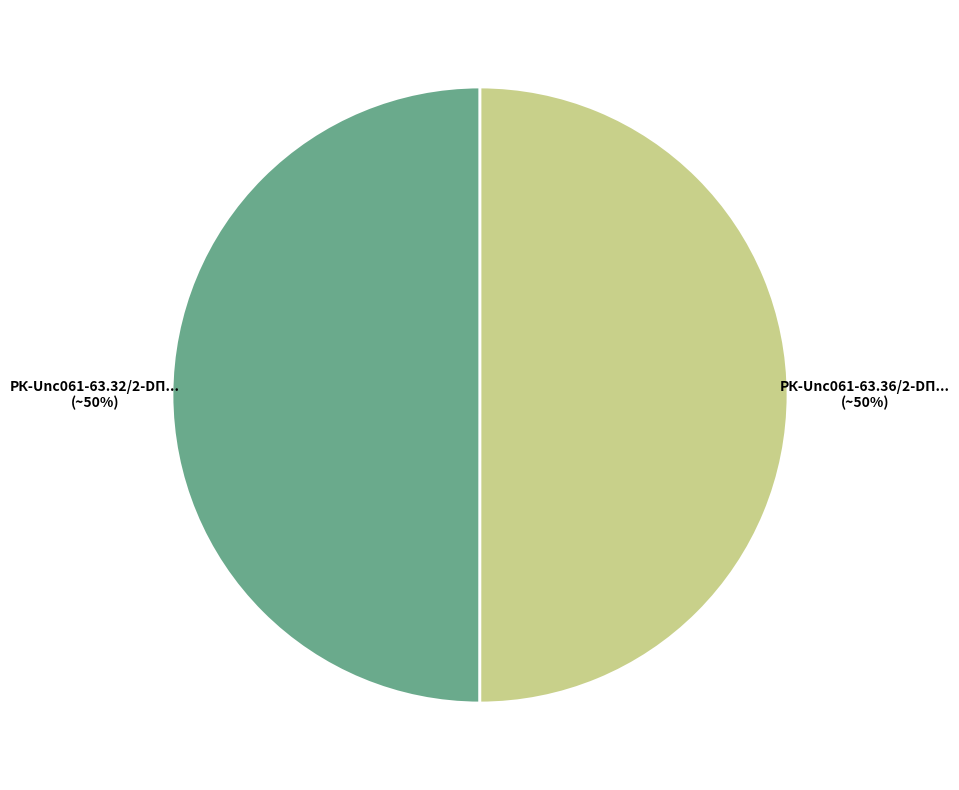

To the nearest percent, what is the average slice percentage?

50%